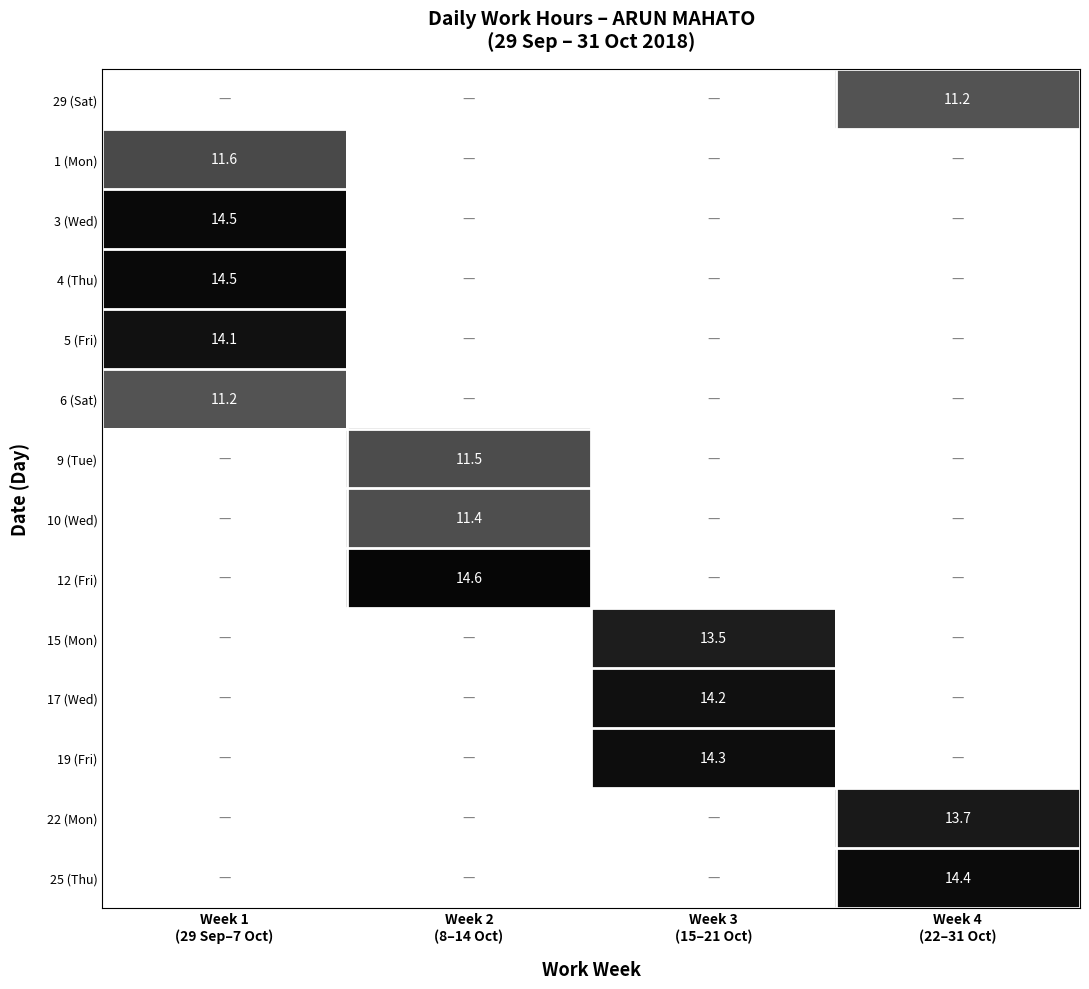

How many values in the 22 (Mon) series exceed 0?

1